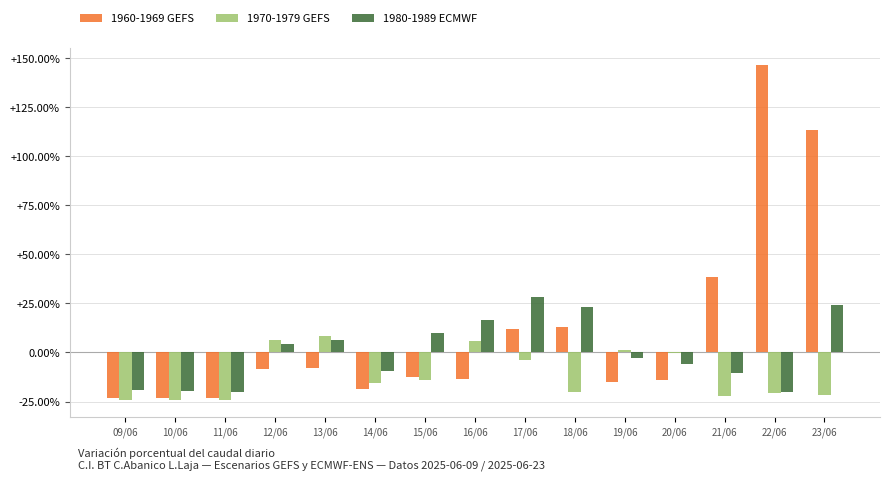

The 1960-1969 GEFS series shows -13.9 at 20/06. True or false?

True